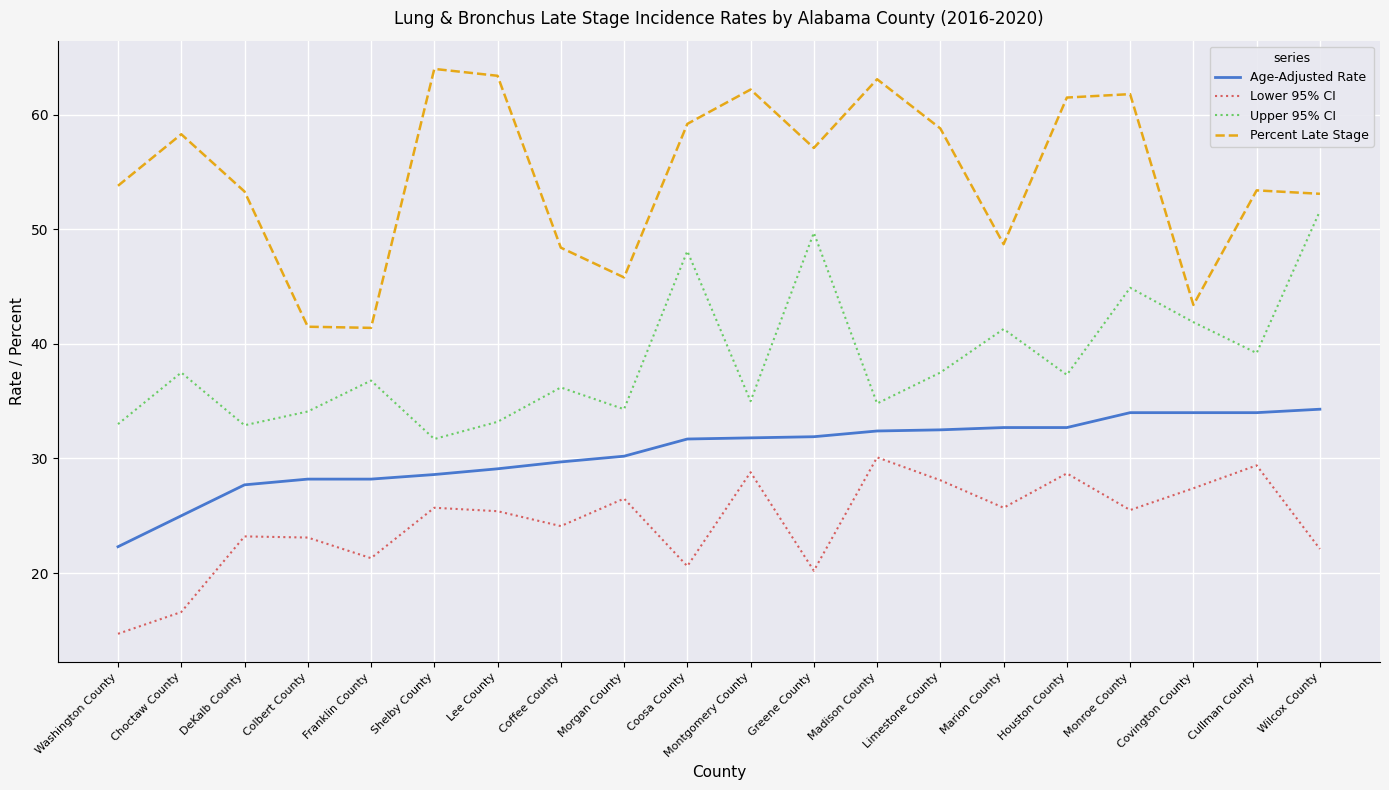

Which series has the largest total across all categories?

Percent Late Stage